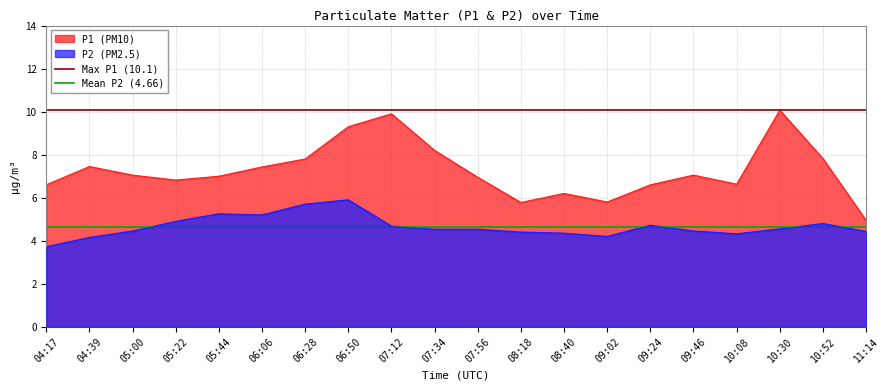

Which category has the lowest value in the P1 (PM10) series?

11:14